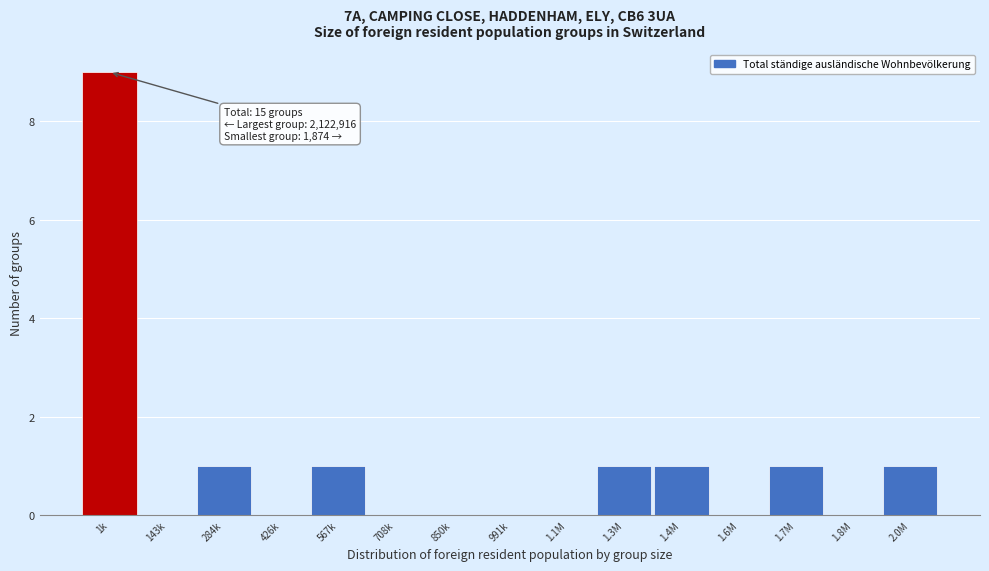

Reading left to right, list all the values displayed in this chart.

1k=9	143k=0	284k=1	426k=0	567k=1	708k=0	850k=0	991k=0	1.1M=0	1.3M=1	1.4M=1	1.6M=0	1.7M=1	1.8M=0	2.0M=1